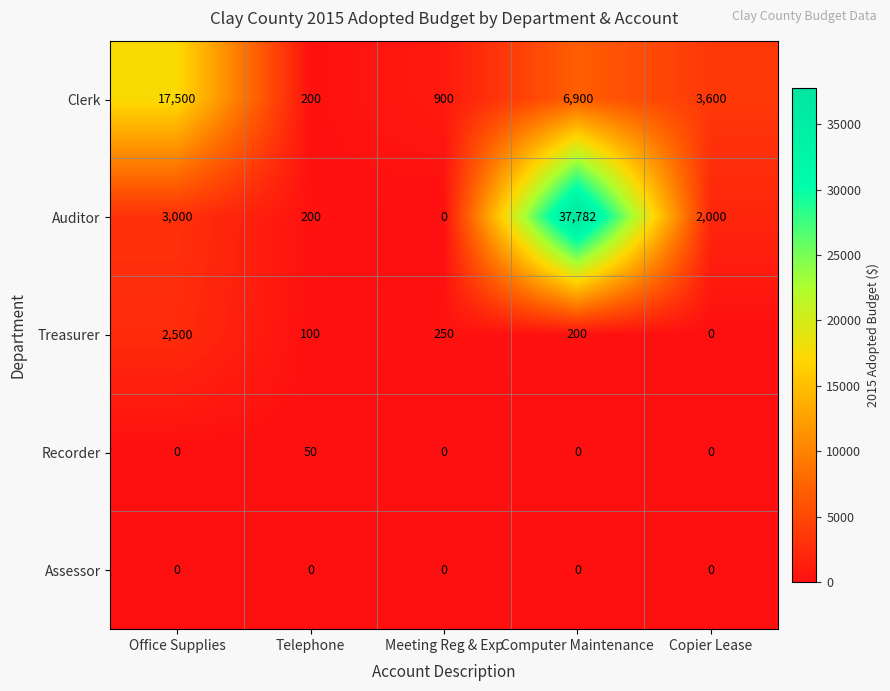

Rank the categories by Treasurer value from highest to lowest.

Office Supplies, Meeting Reg & Exp, Computer Maintenance, Telephone, Copier Lease